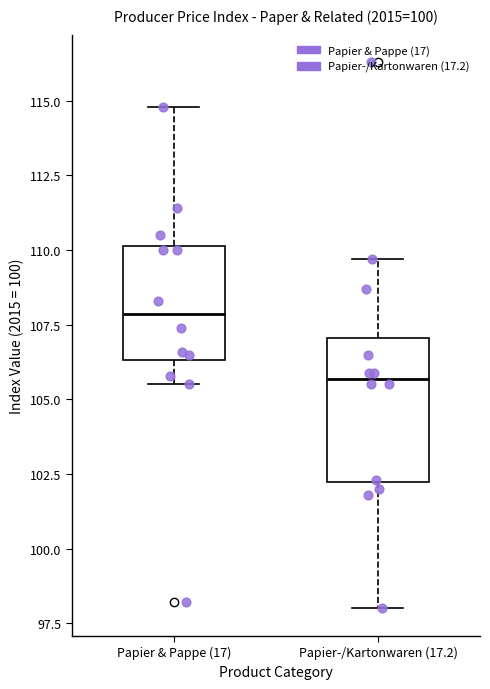

Which box has the highest median line?

Papier & Pappe (17)